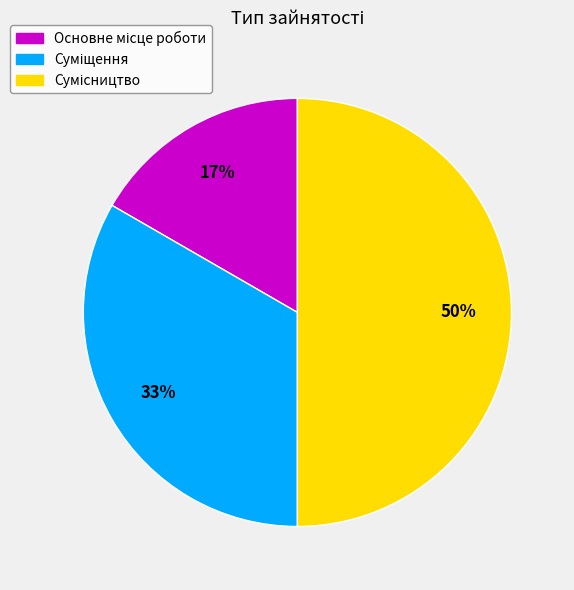

To the nearest percent, what is the difference between the largest and smallest slice percentages?

33%